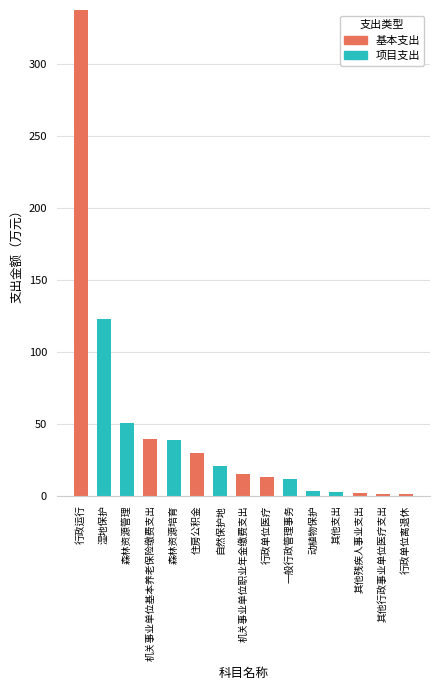

Is it true that 基本支出 equals 39.6 at 机关事业单位基本养老保险缴费支出?

True